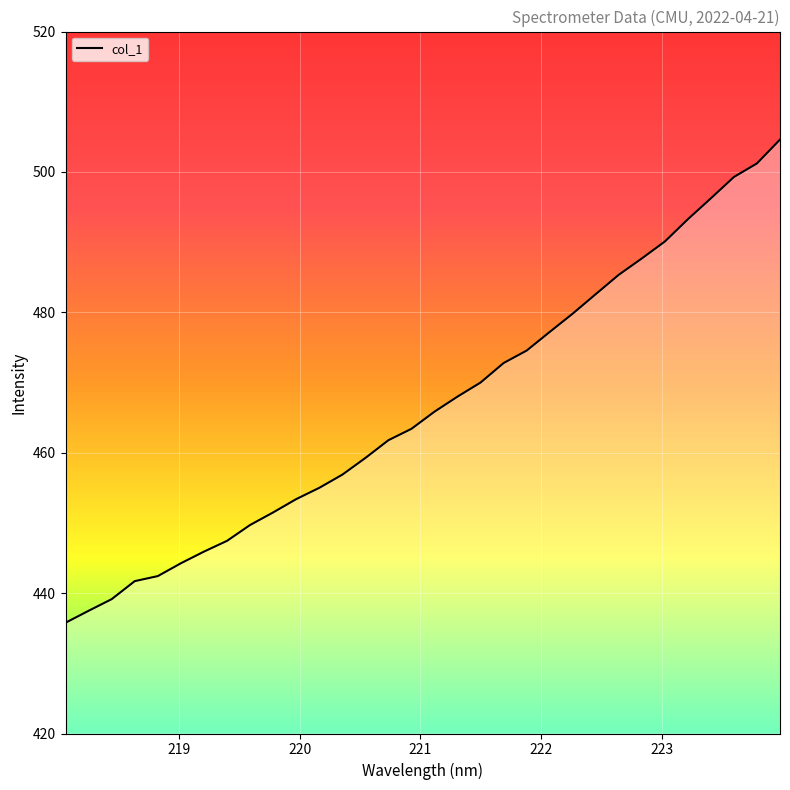

True or false: there are more than 1 points higher than both neighbors.

False